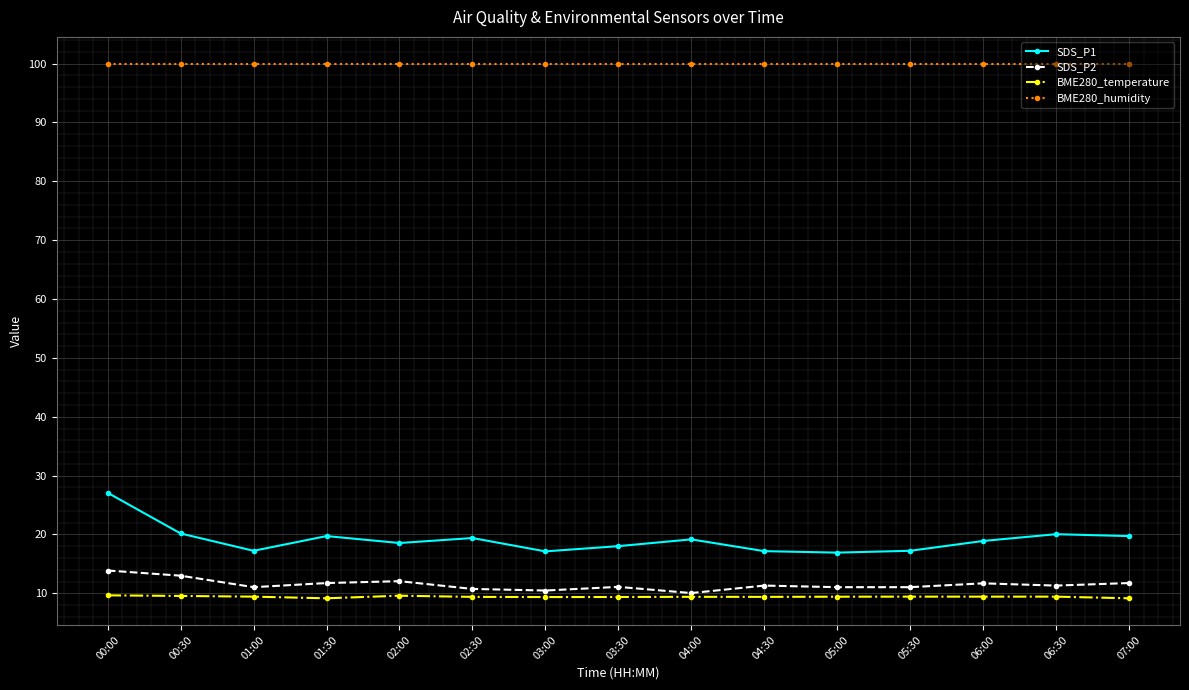

The SDS_P2 series shows 6.6 at 01:30. True or false?

False